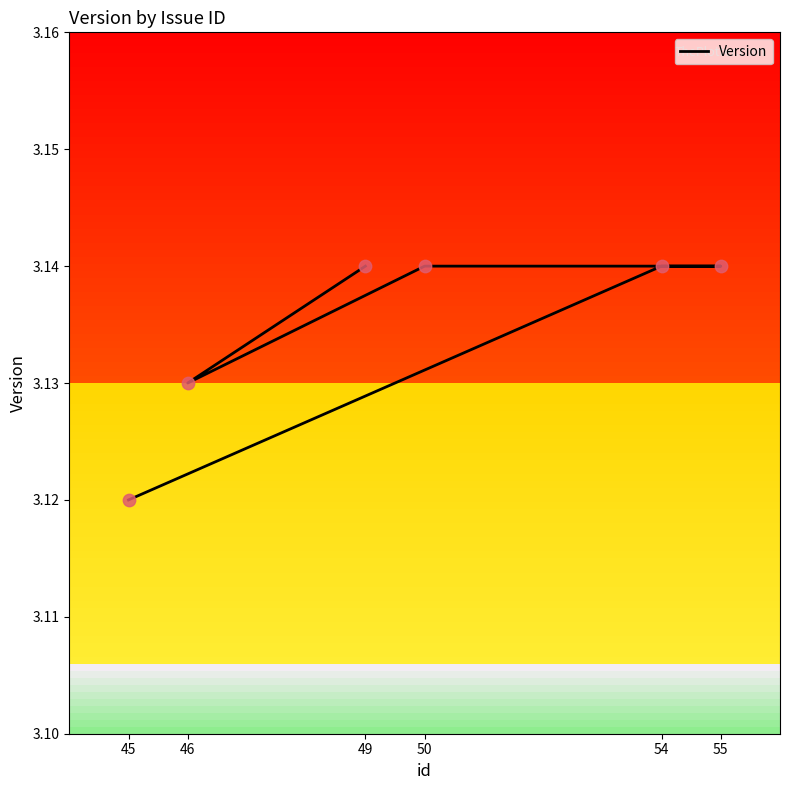

Approximately how many times larger is the value at 45 compared to 46?

1.0